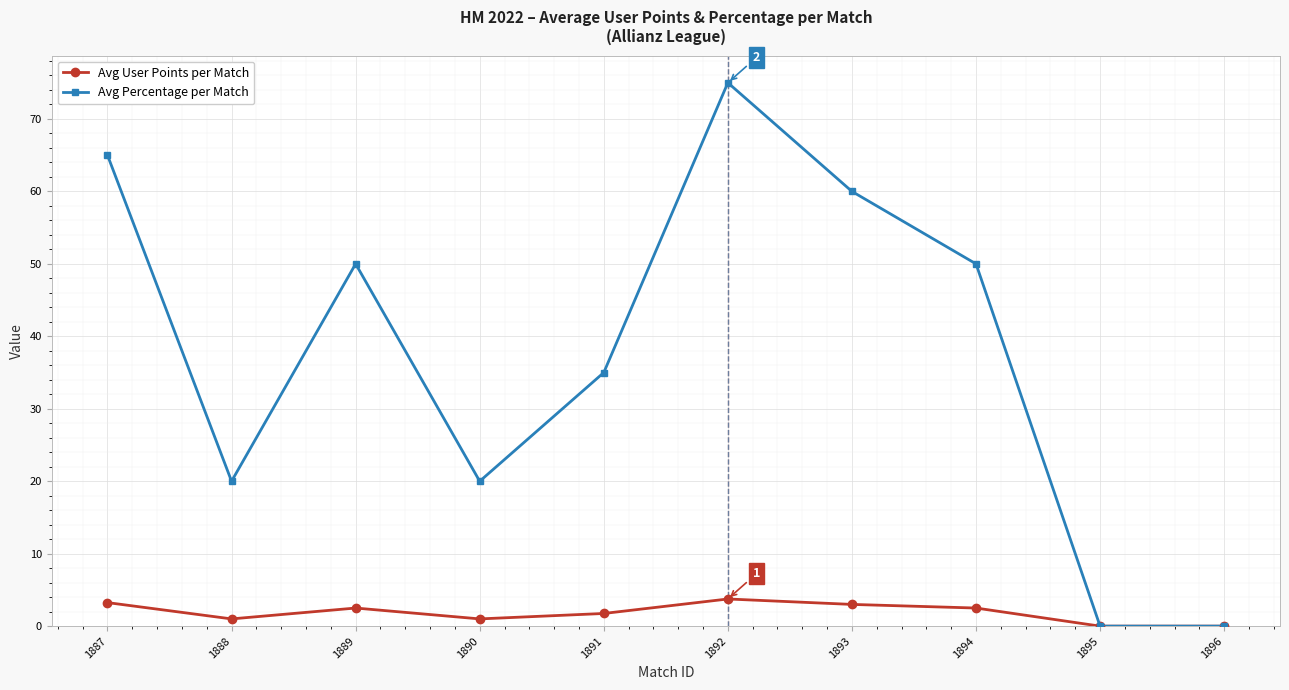

Rank the series at 1894 from highest to lowest value.

Avg Percentage per Match, Avg User Points per Match